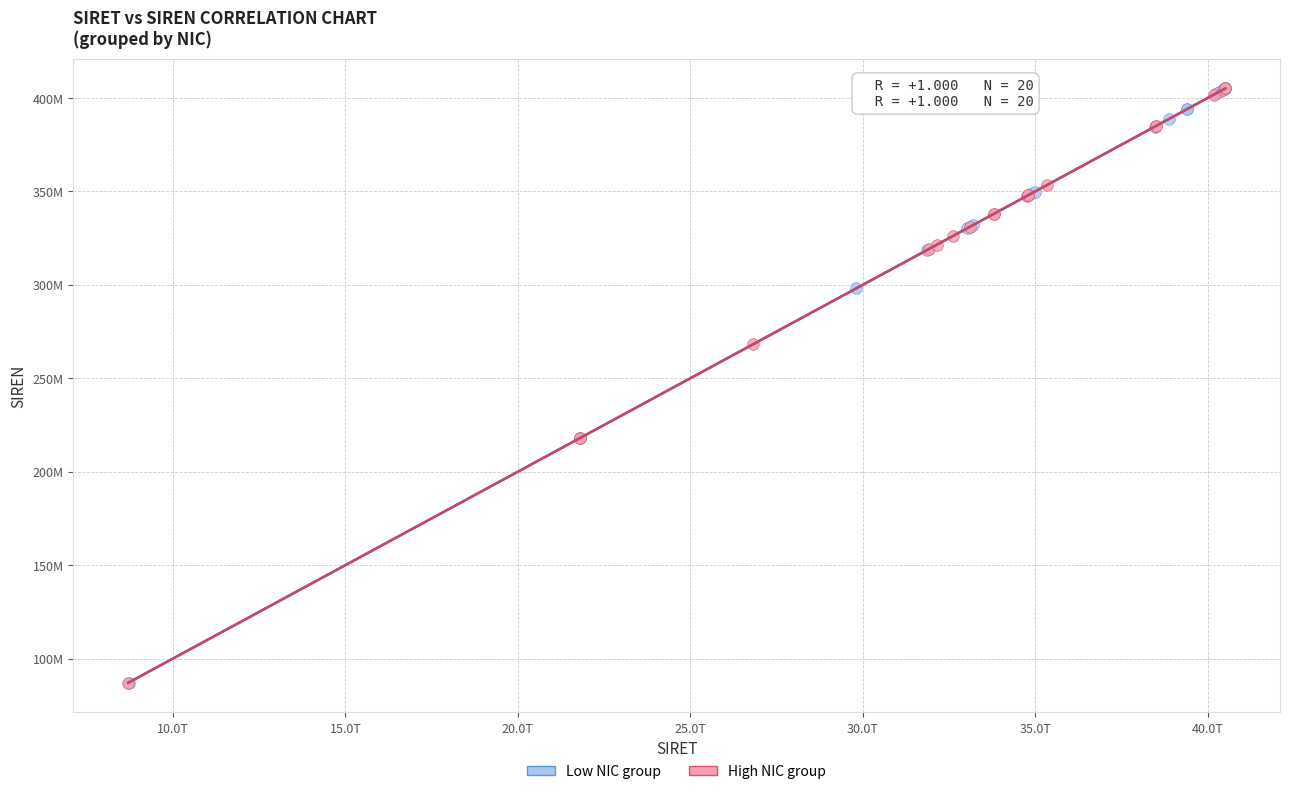

What are all the series names shown in the legend?

Low NIC group, High NIC group